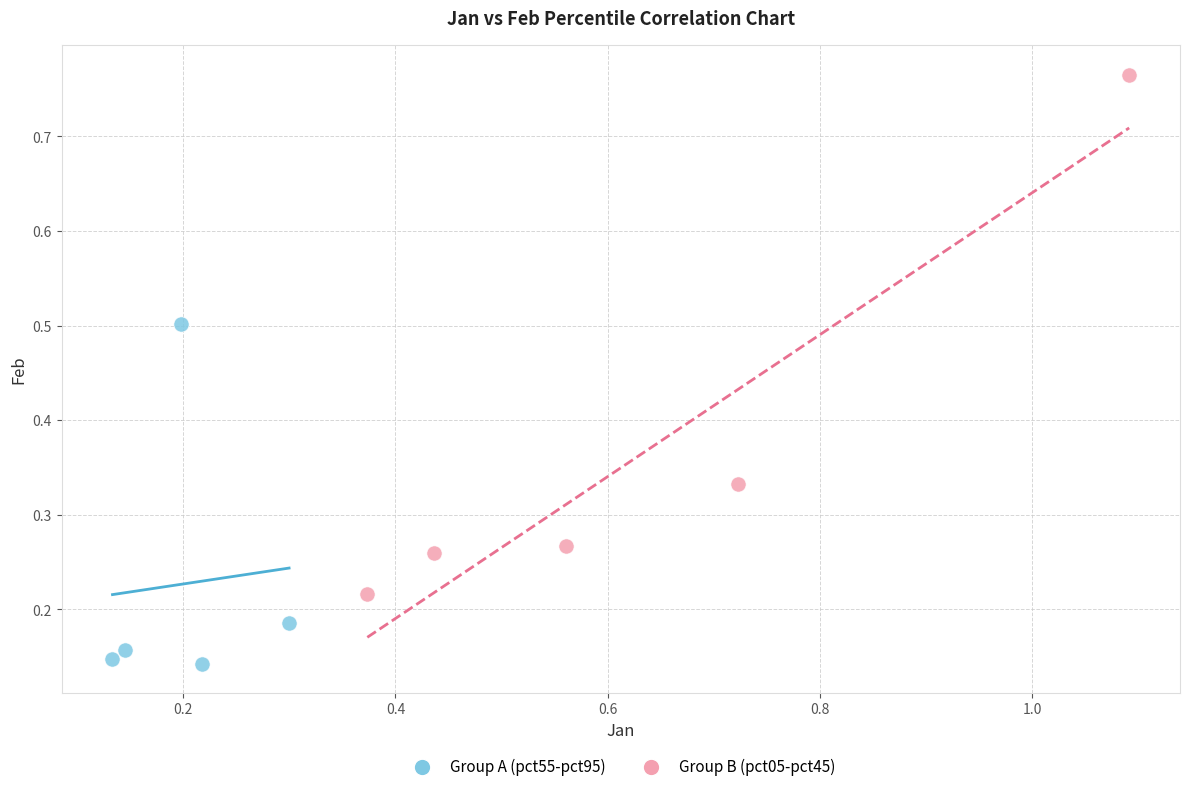

Which series reaches the maximum Y coordinate?

Group B (pct05-pct45)